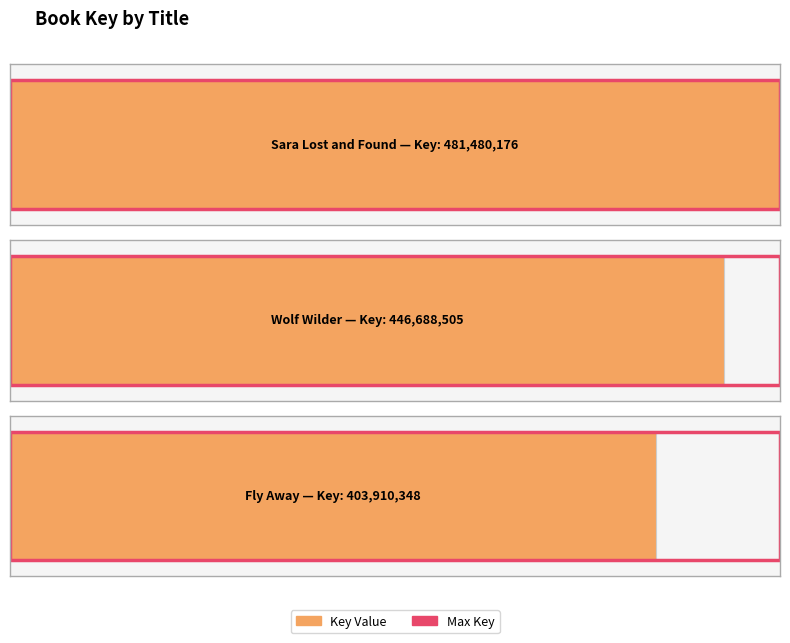

Reading left to right, what are all the values shown in this chart?

Sara Lost and Found=481480176	Wolf Wilder=446688505	Fly Away=403910348